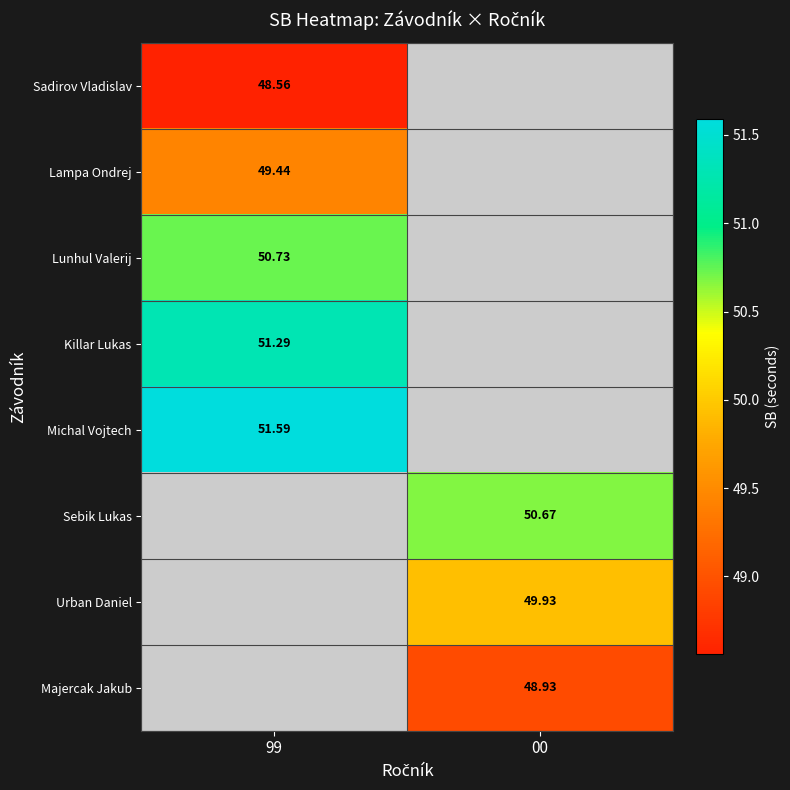

Is the value of Majercak Jakub at 00 greater than the value of Sadirov Vladislav at 99?

Yes